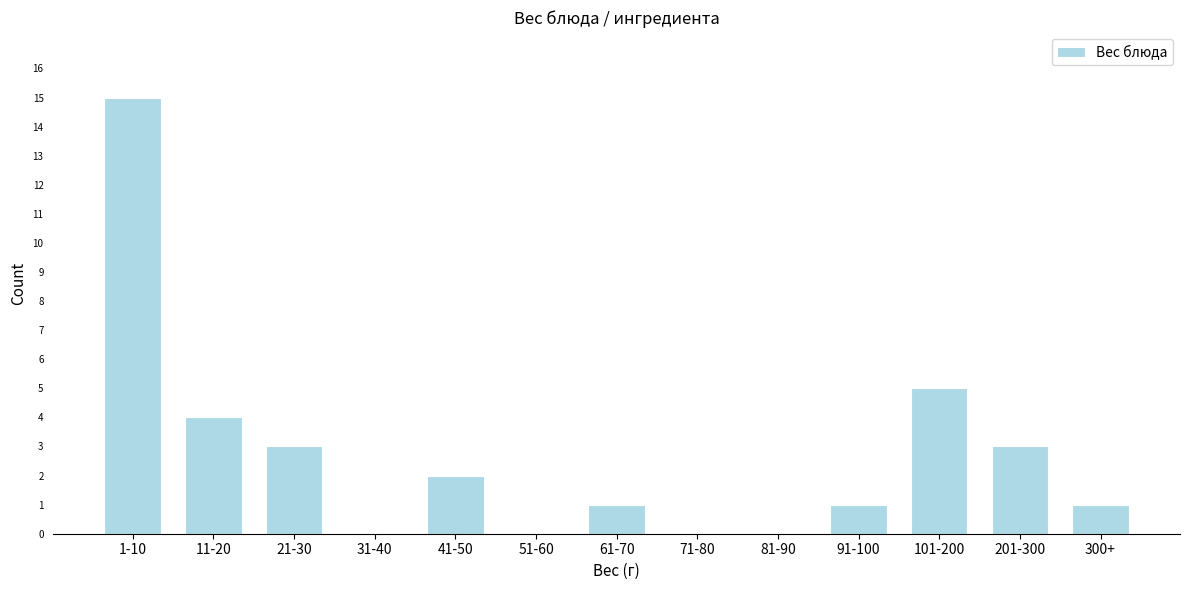

Reading left to right, what are all the values shown in this chart?

1-10=15	11-20=4	21-30=3	31-40=0	41-50=2	51-60=0	61-70=1	71-80=0	81-90=0	91-100=1	101-200=5	201-300=3	300+=1